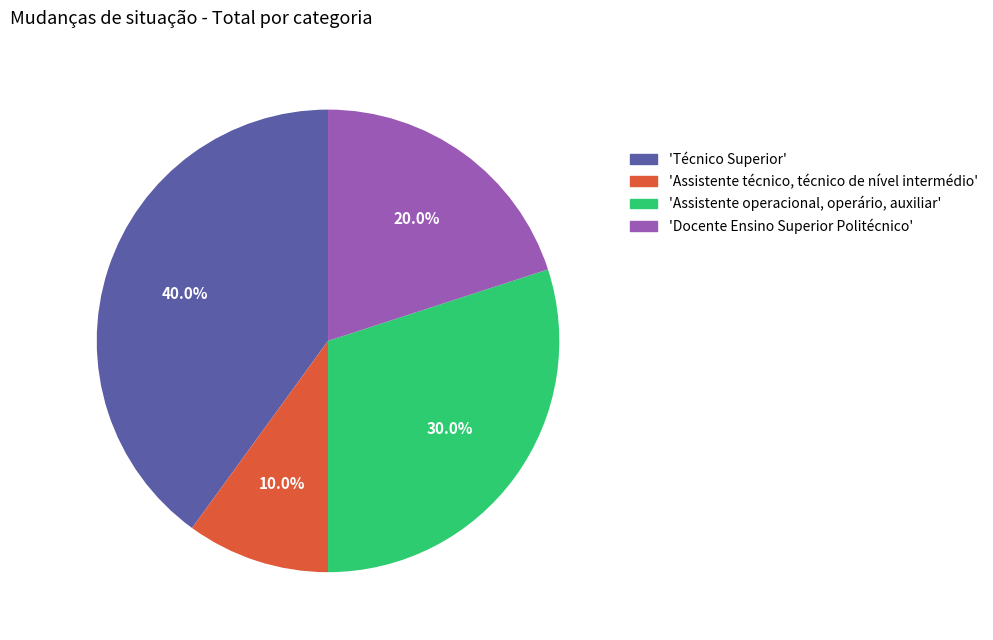

Which has a higher value, 'Docente Ensino Superior Politécnico' or 'Assistente operacional, operário, auxiliar'?

'Assistente operacional, operário, auxiliar'